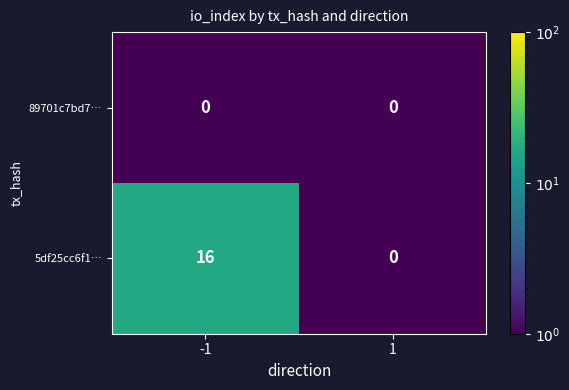

True or false: 89701c7bd7… has a value of 0 at 1.

True